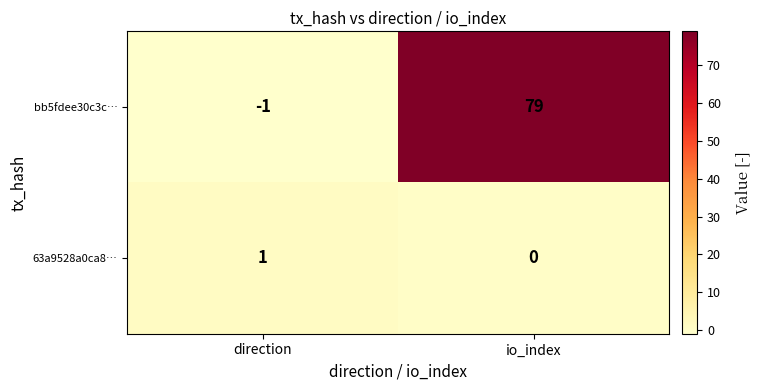

What is the total value across all series at io_index?

79